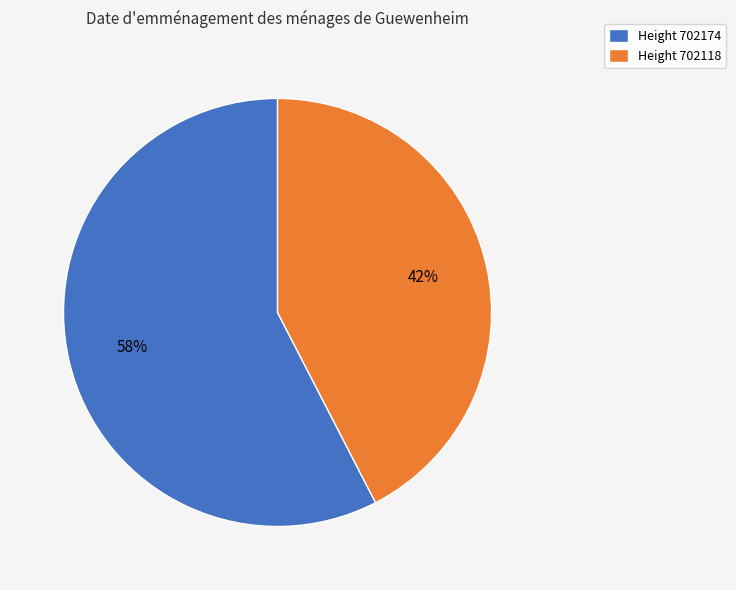

Do Height 702174 and Height 702118 together represent more than half of the pie?

Yes